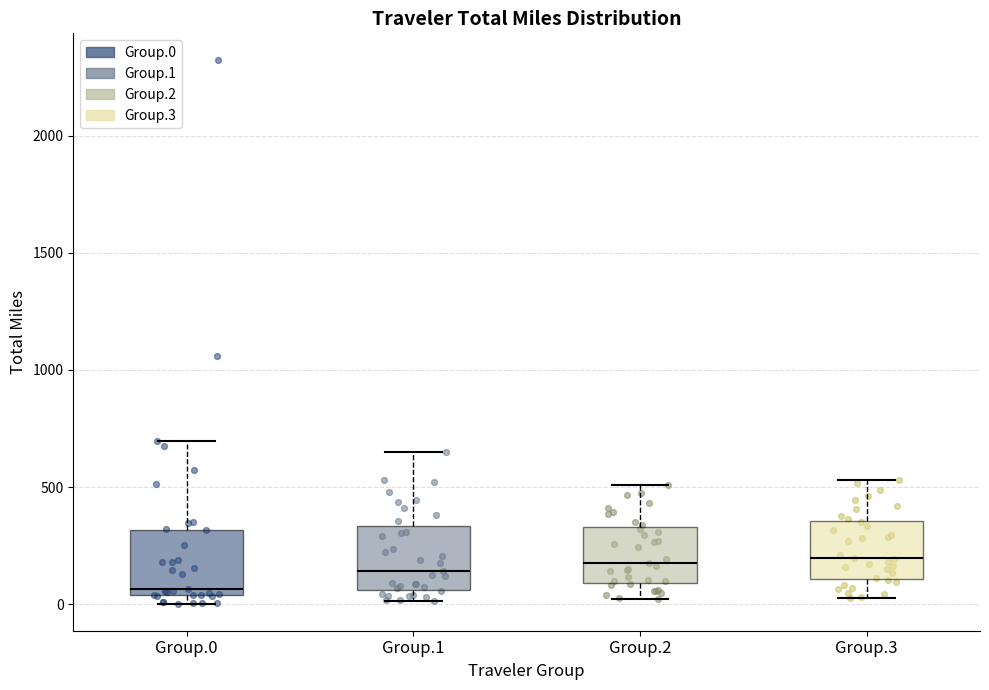

Which box has the lowest median line?

Group.0